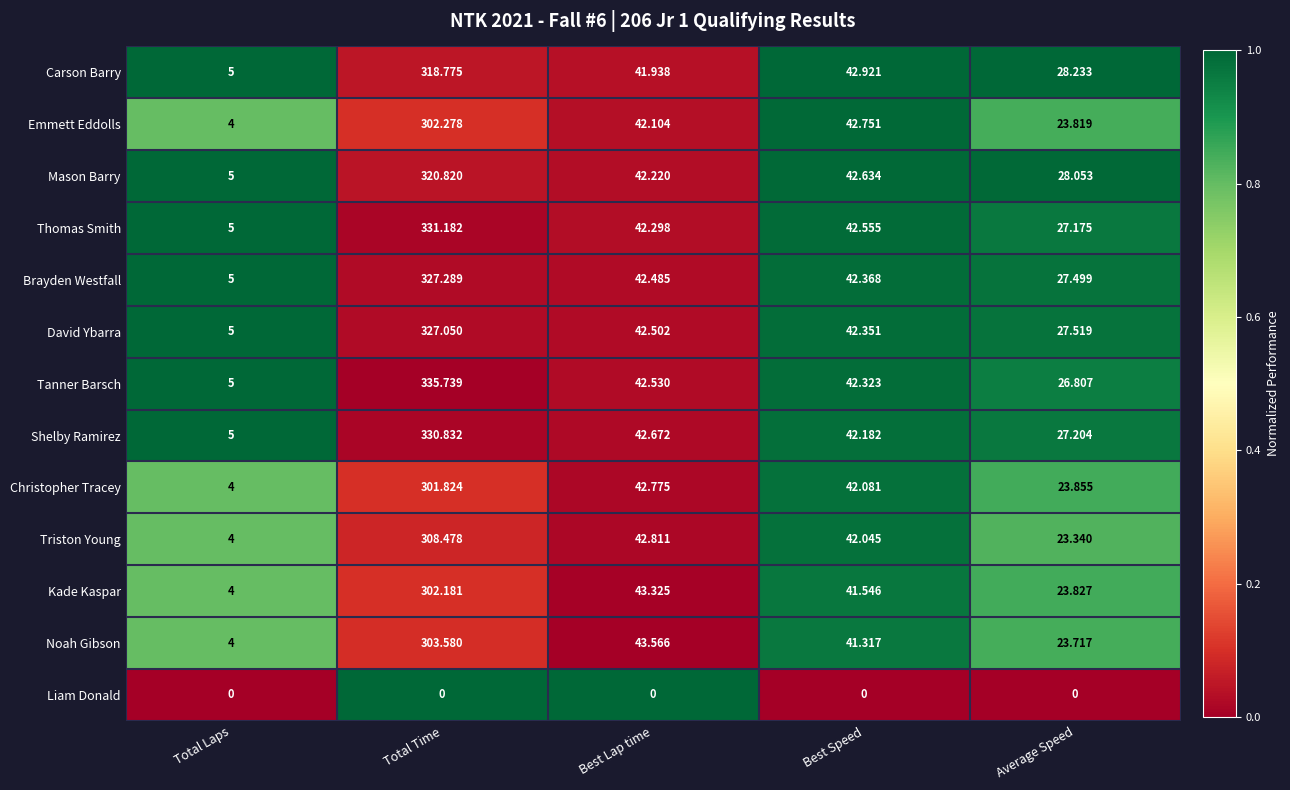

At which category does the chart reach its peak across all series?

Total Time